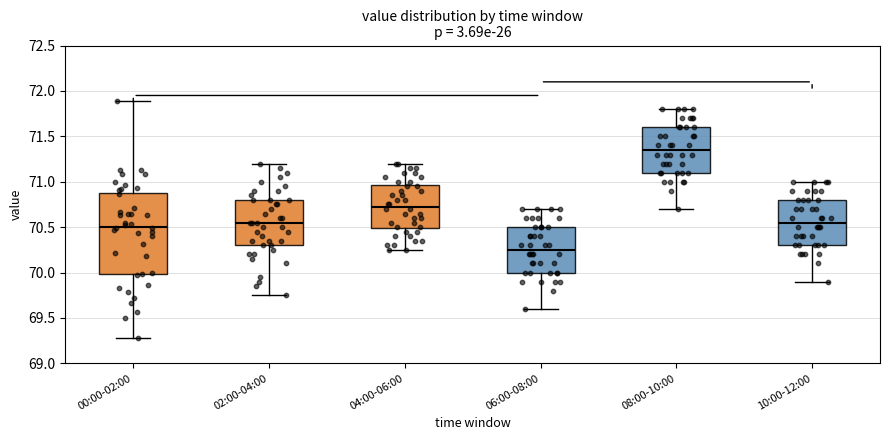

Where is the lower edge of the box for 10:00-12:00 on the y-axis? The values are not printed on the chart, so give them approximately, as read against the axis.

70.30